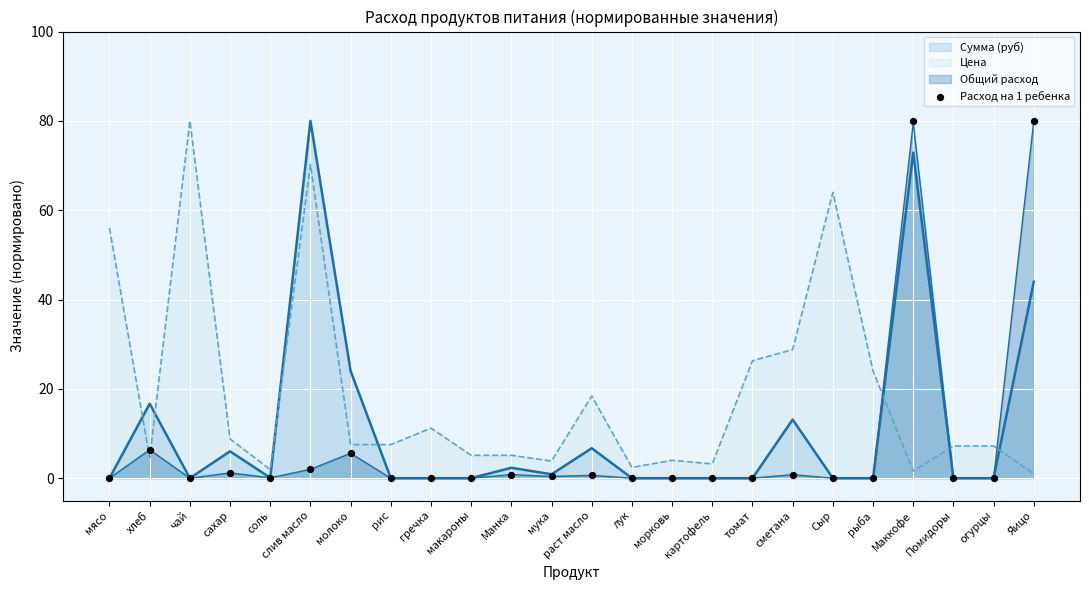

What is the change in value from мясо to сахар?

+1.2